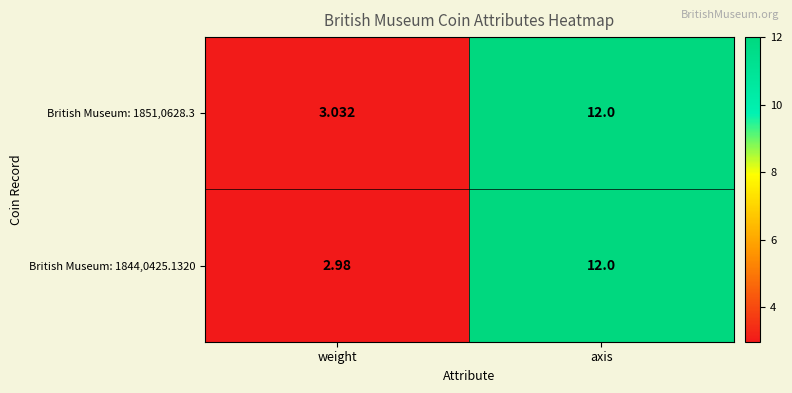

Is the value of British Museum: 1851,0628.3 at axis greater than the value of British Museum: 1844,0425.1320 at weight?

Yes